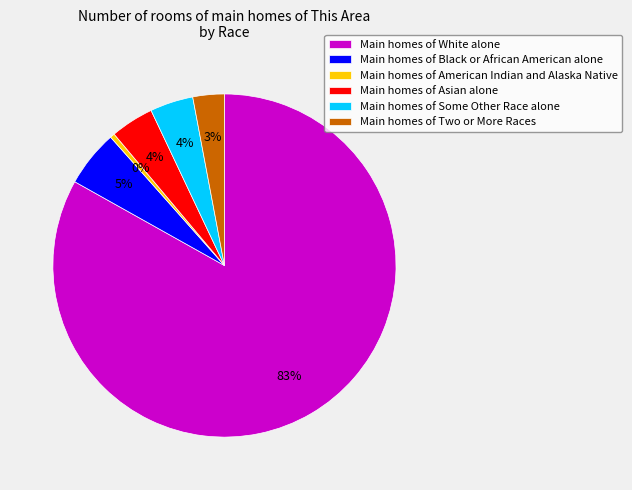

Is it true that Main homes of White alone is 70% of the pie?

False